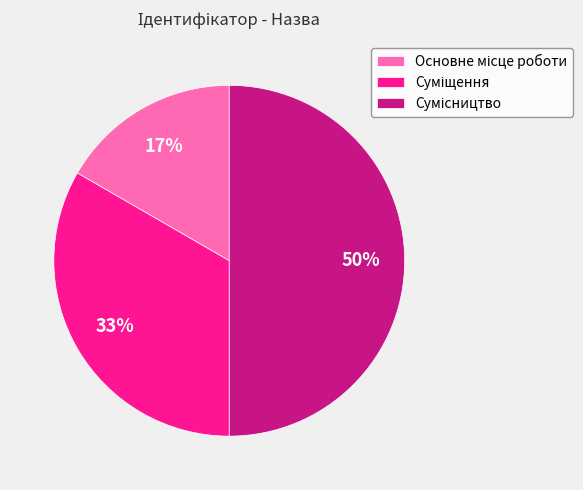

To the nearest percent, what is the average slice percentage?

33%